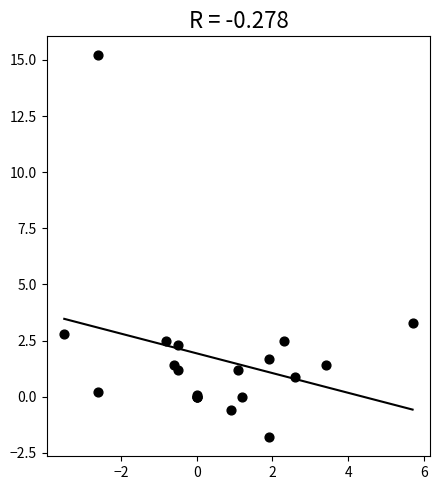

What Y value in the scatter plot is closest to 6?

3.3